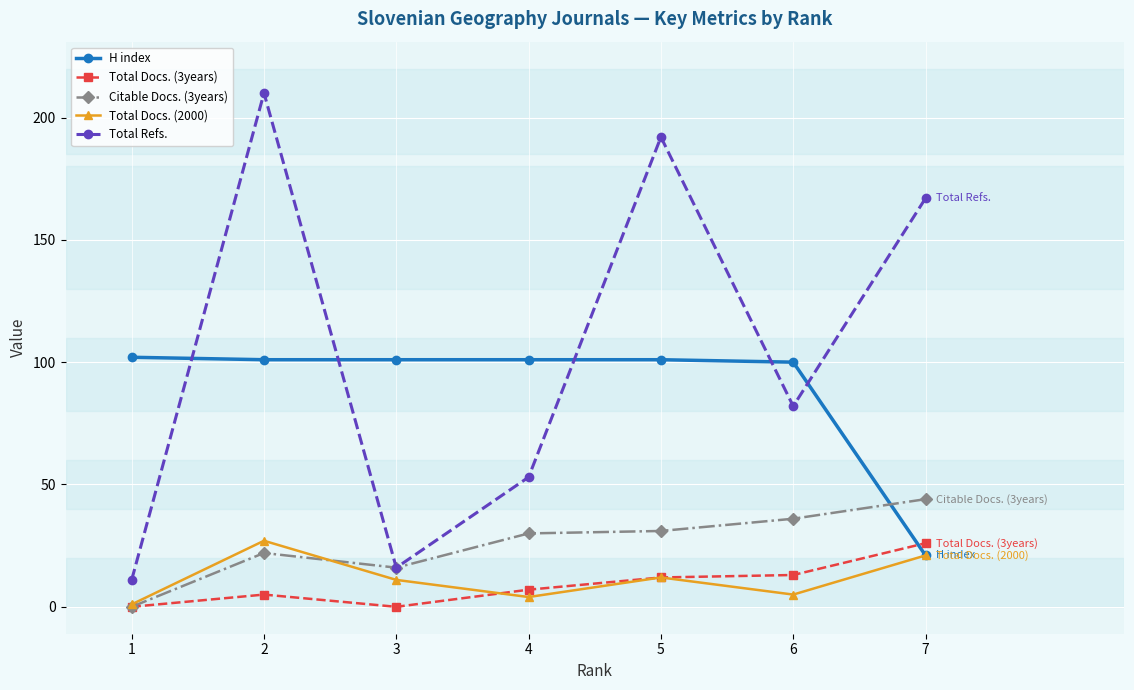

Is it true that Total Refs. equals 82 at 6?

True